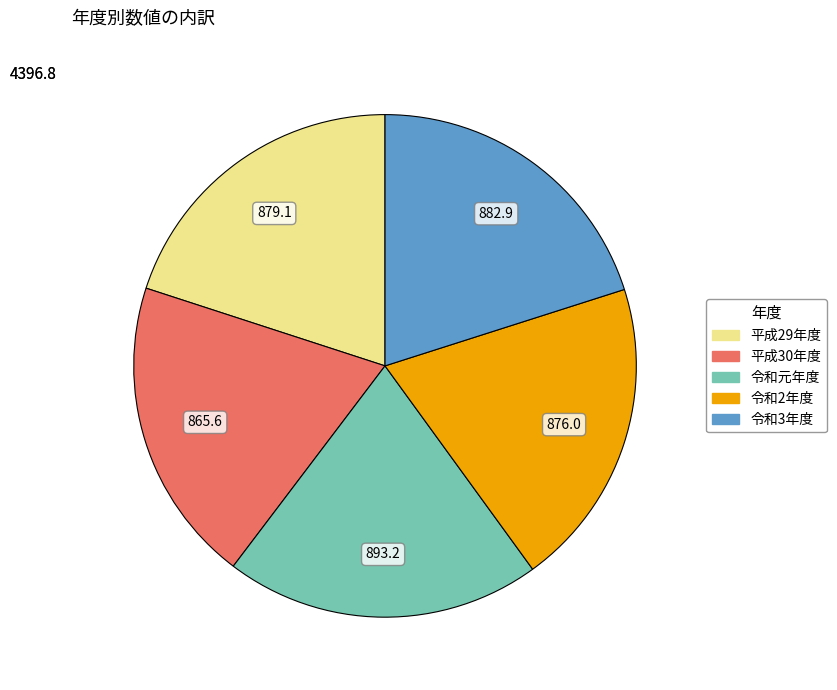

True or false: 令和元年度 accounts for 20% of the total.

True